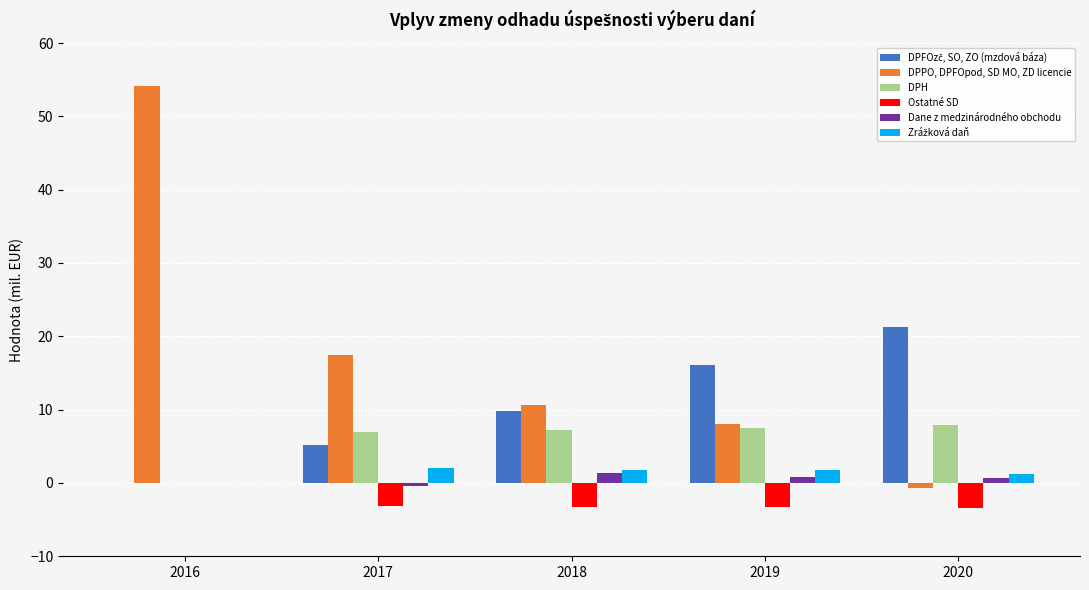

Read the DPH value at 2019.

7.5